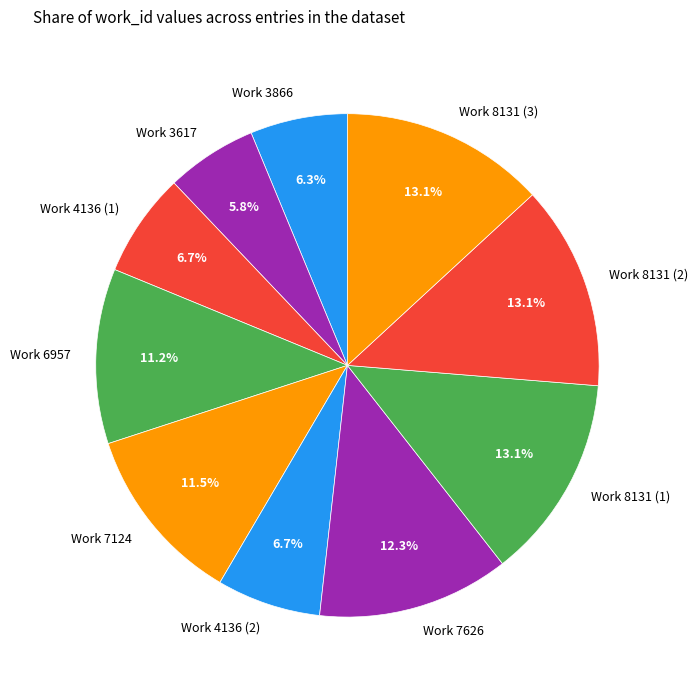

Count the number of slices in the pie.

10